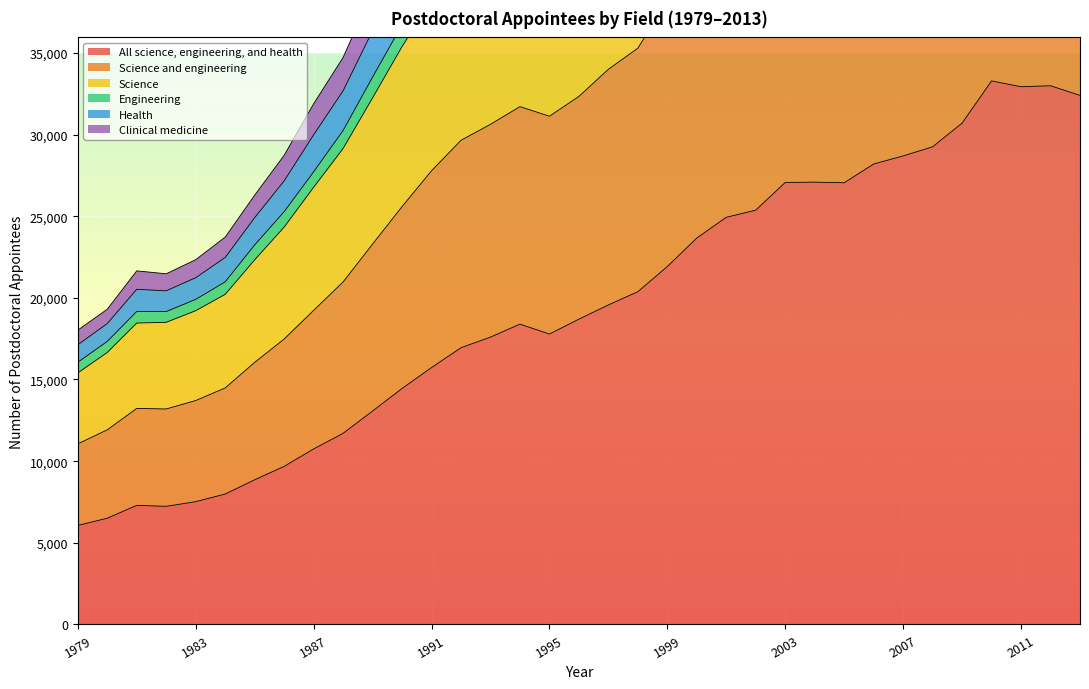

The All science, engineering, and health series shows 17784 at 1995. True or false?

True